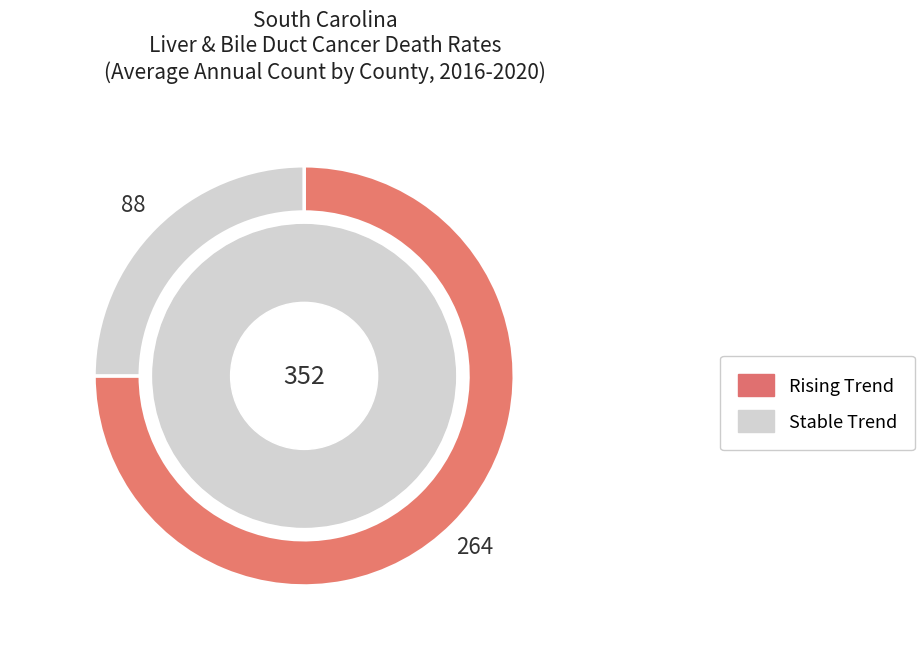

How many segments does this pie chart have?

2